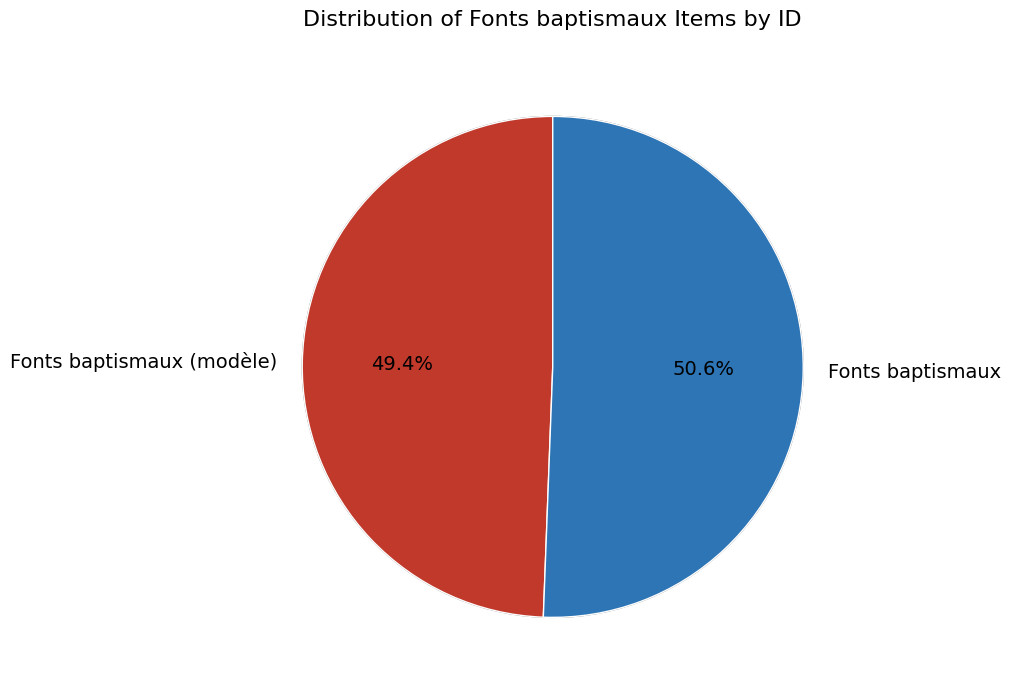

Is there any slice that represents more than half of the pie?

Yes